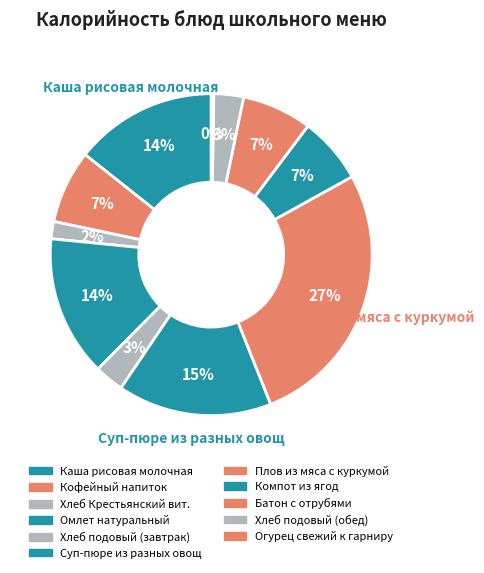

Does Кофейный напиток account for over 50% of the chart?

No